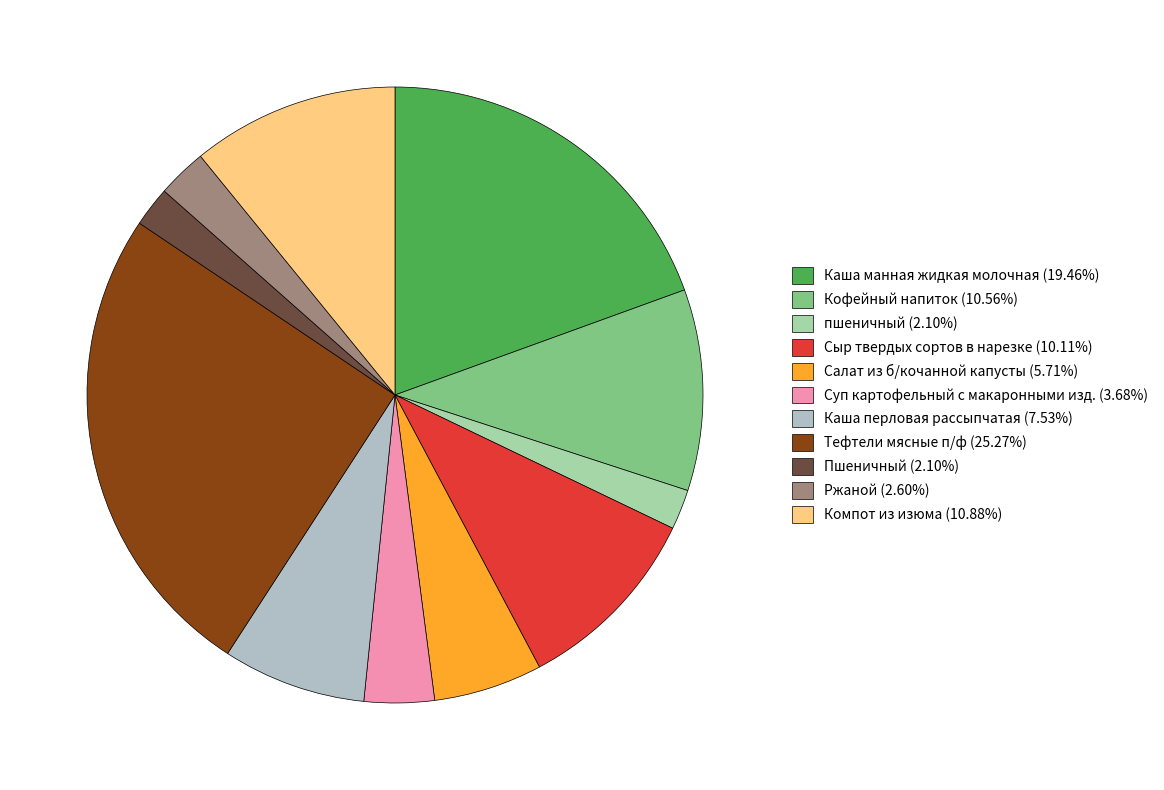

Does Тефтели мясные п/ф account for over 50% of the chart?

No